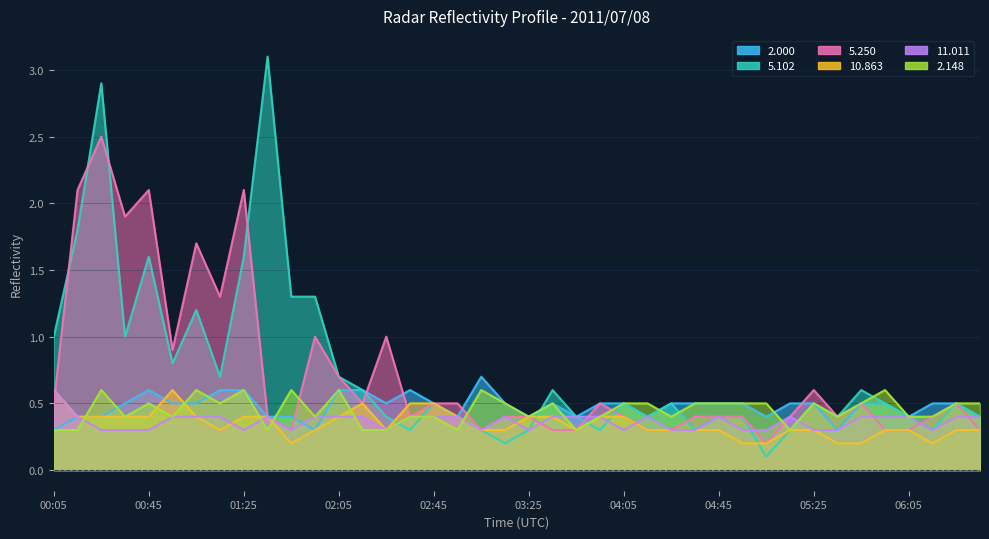

How many intersections are there between 2.000 and 5.102?

1